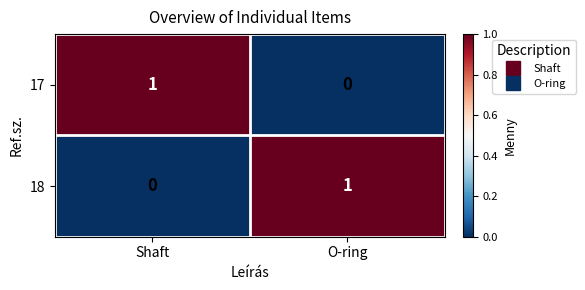

True or false: 17 has a value of 1 at Shaft.

True